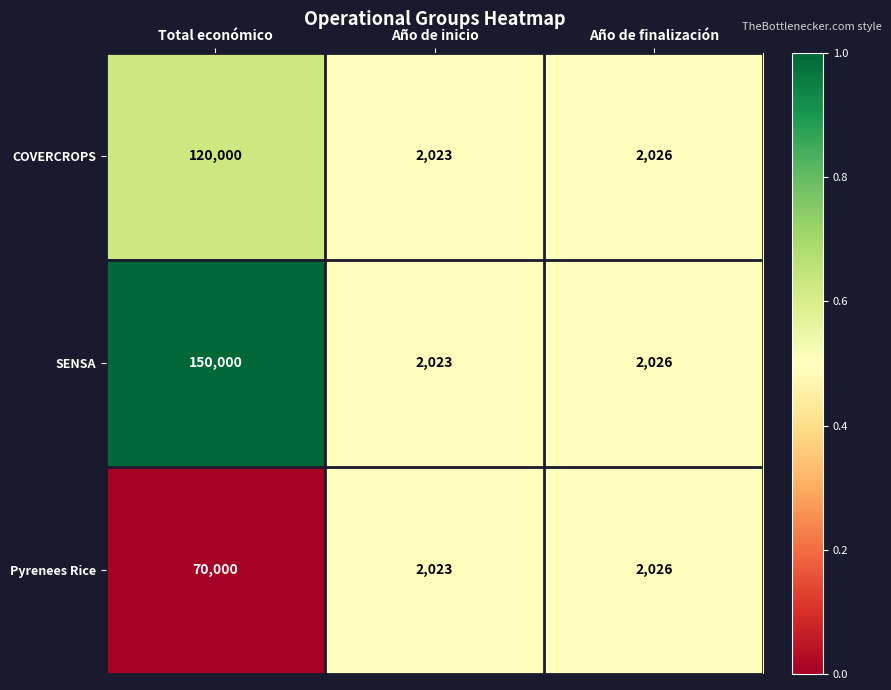

What is the greatest value displayed?

150000